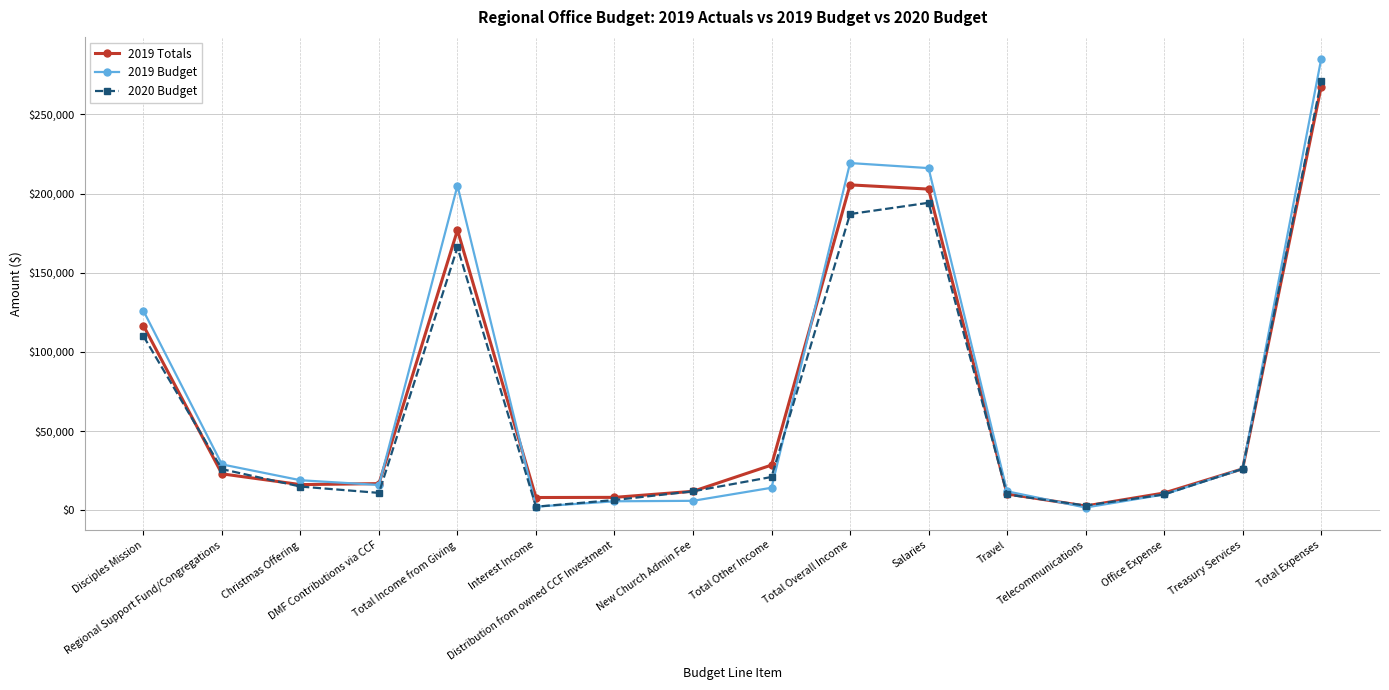

What is the greatest value displayed?

284754